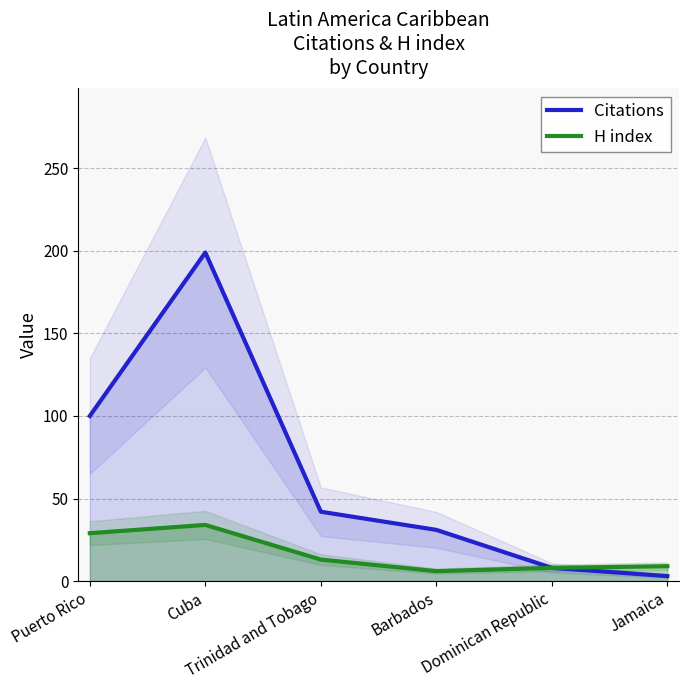

What value does the H index series have at Trinidad and Tobago?

13